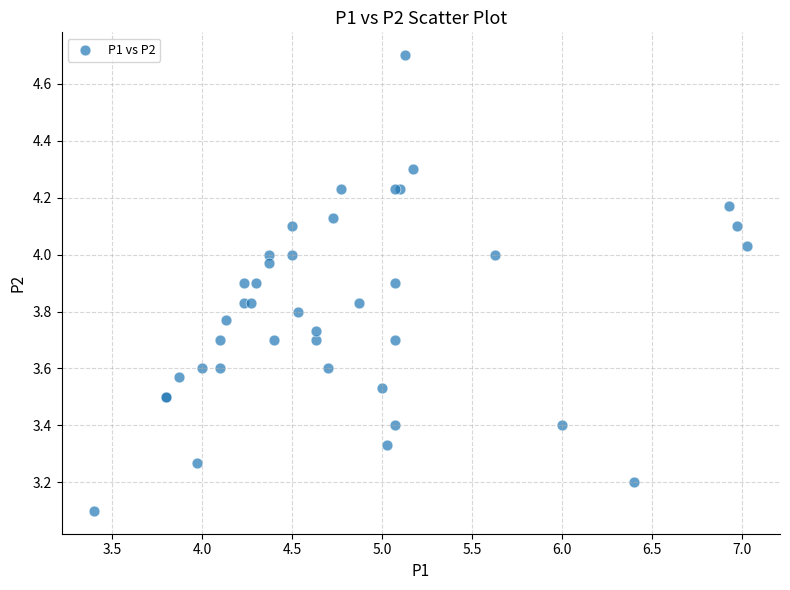

What Y value in the scatter plot is closest to 3?

3.1